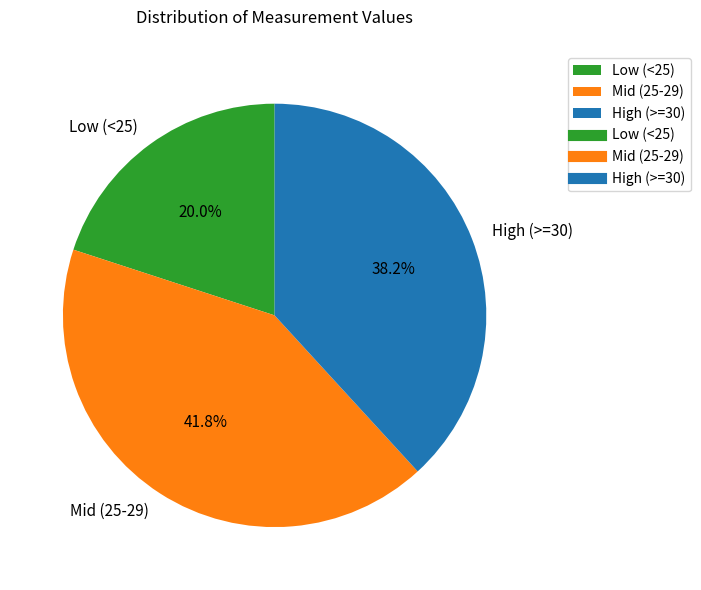

Which category has the smallest portion of the pie?

Low (<25)